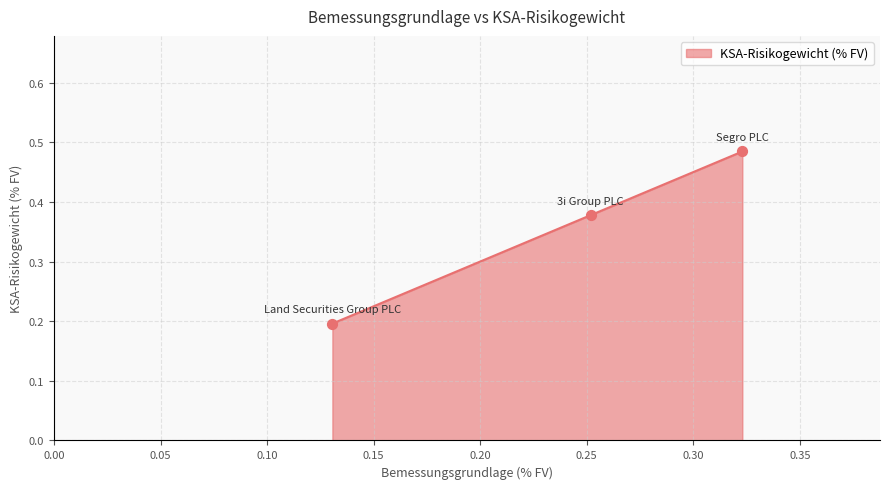

What is the difference between the maximum and minimum values?

0.3